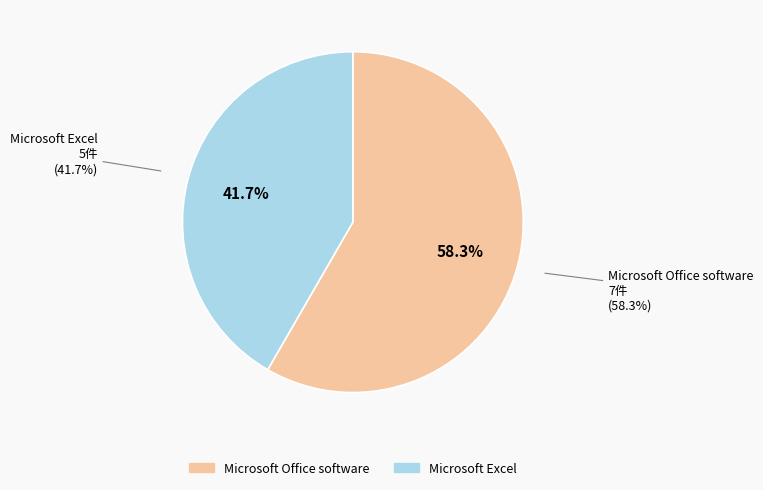

Count the number of slices in the pie.

2